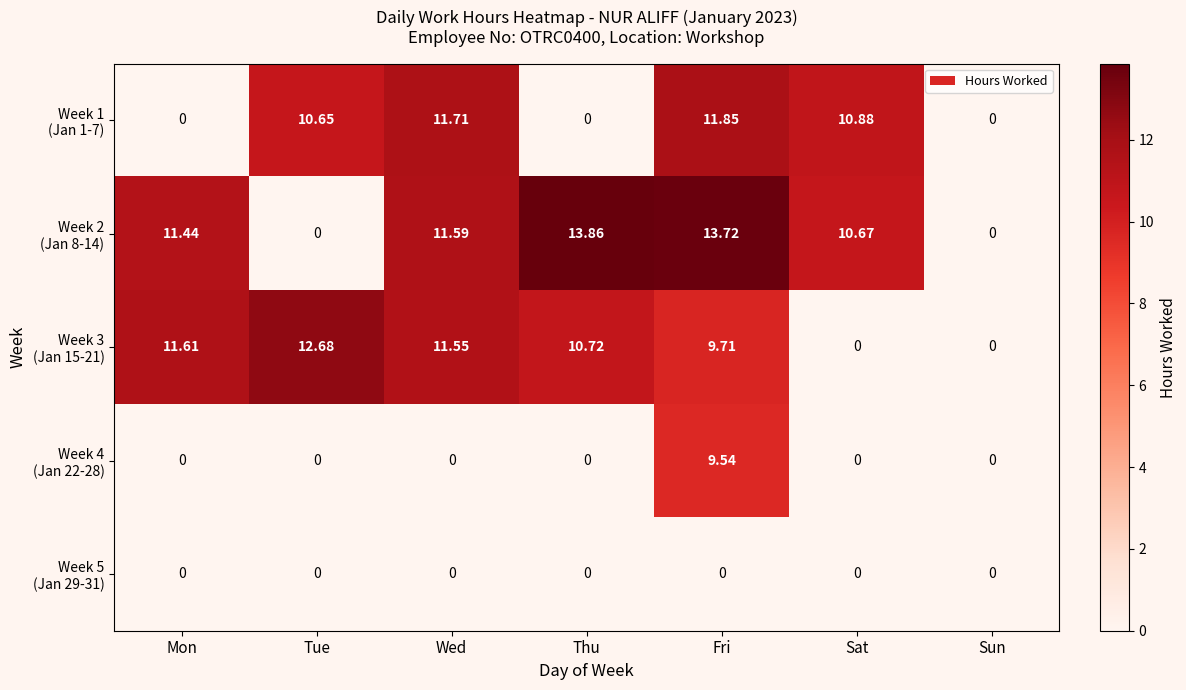

What is the spread (max minus min) of values at Tue?

12.7